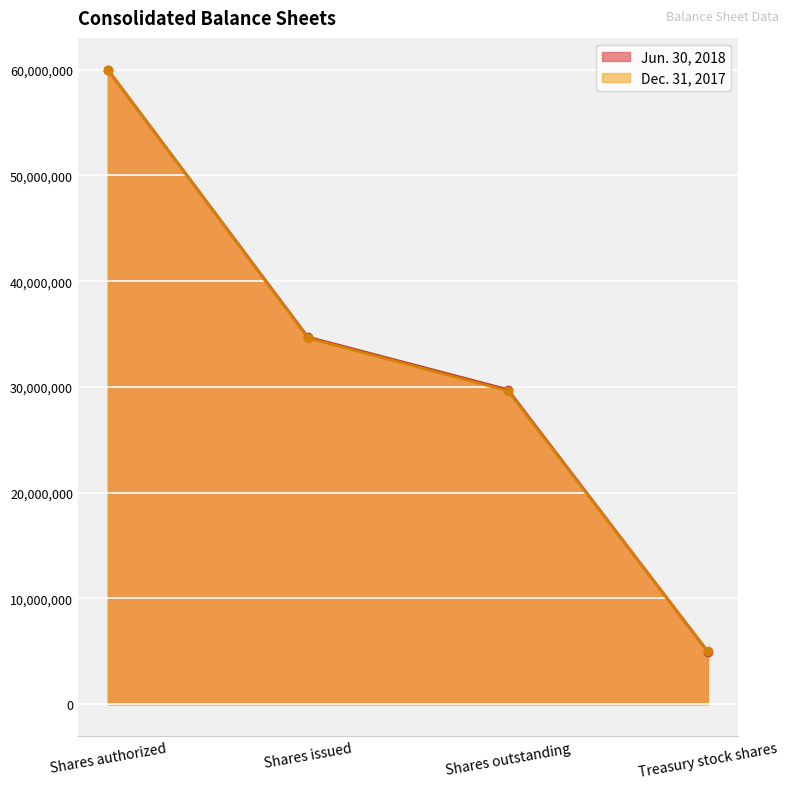

Which category has the highest value in the Jun. 30, 2018 series?

Shares authorized